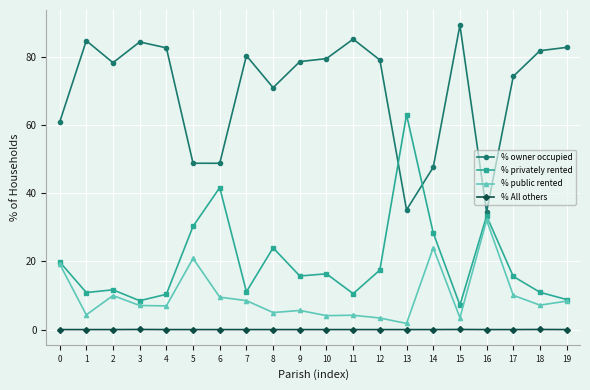

The value of % All others at 1 is 0.0. True or false?

True